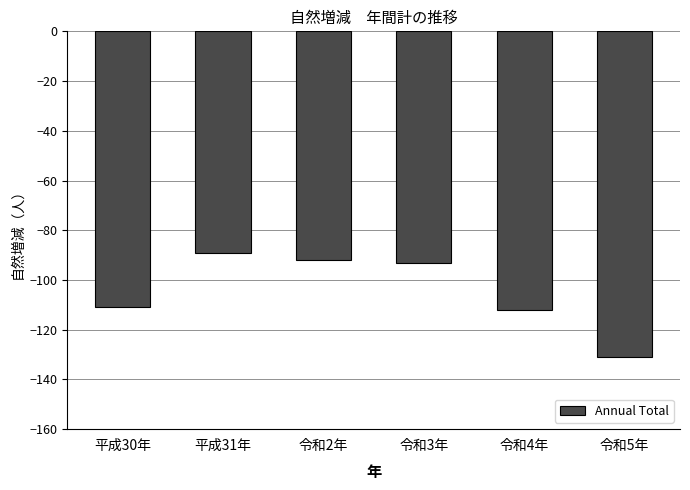

What is the sum of the values at 令和2年 and 平成31年?

-181